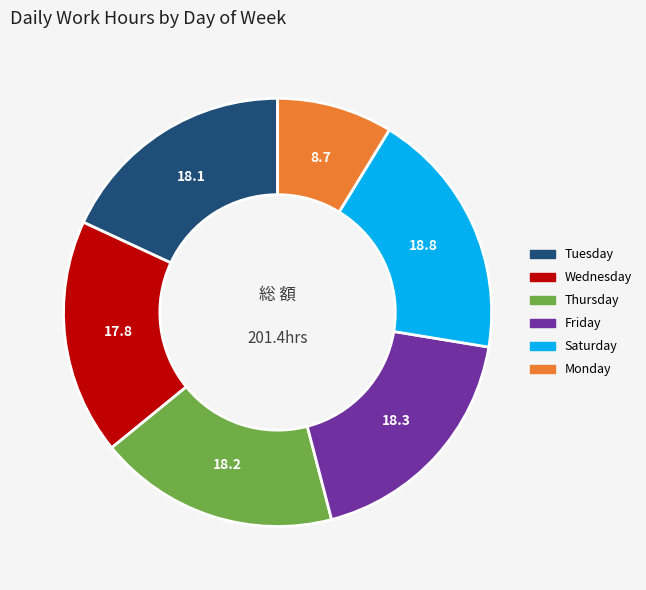

Is there any slice that represents more than half of the pie?

No